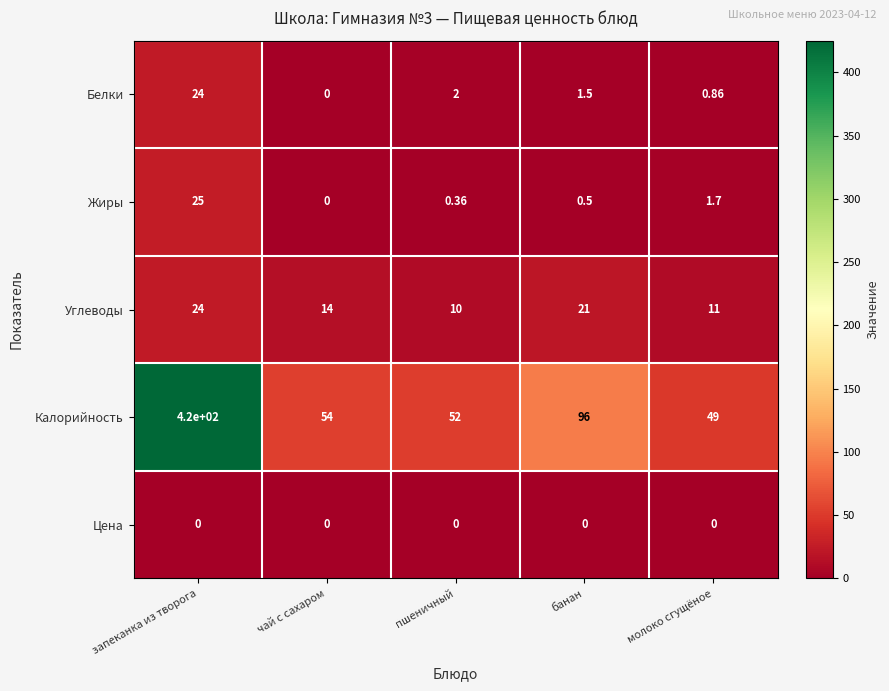

At which category is the sum across all series the highest?

запеканка из творога